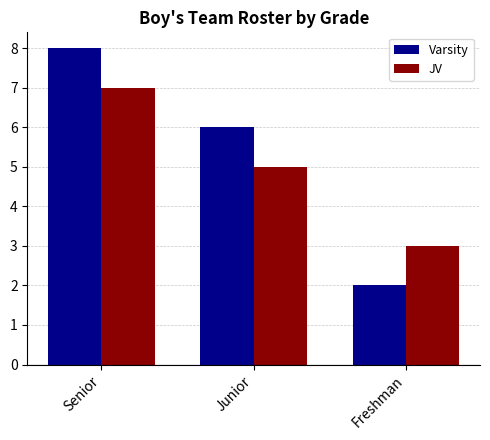

What is the difference between the maximum and minimum values in the Varsity series?

6